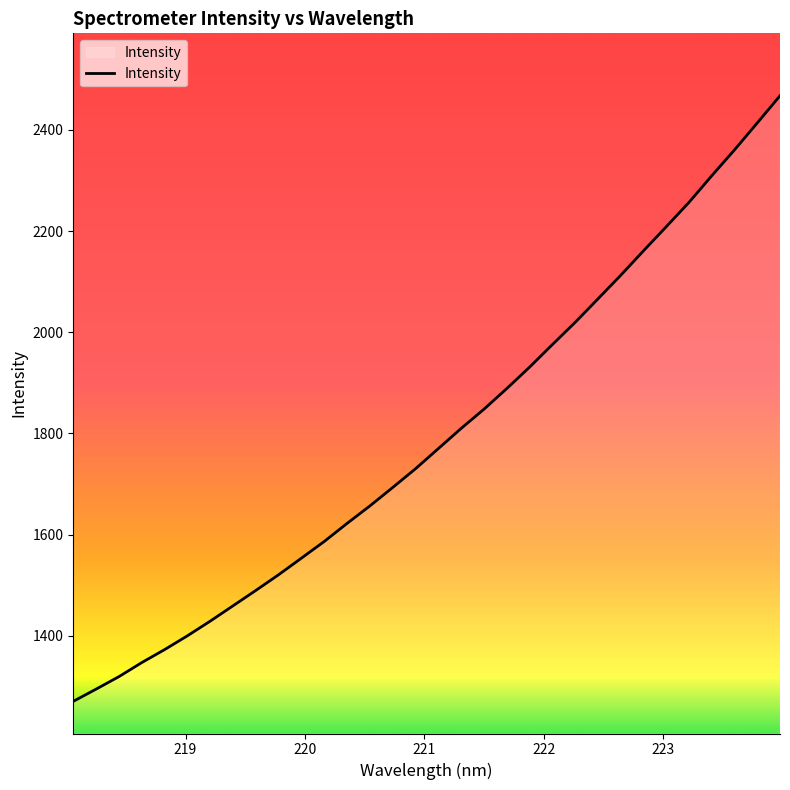

What is the greatest value displayed?

2467.3